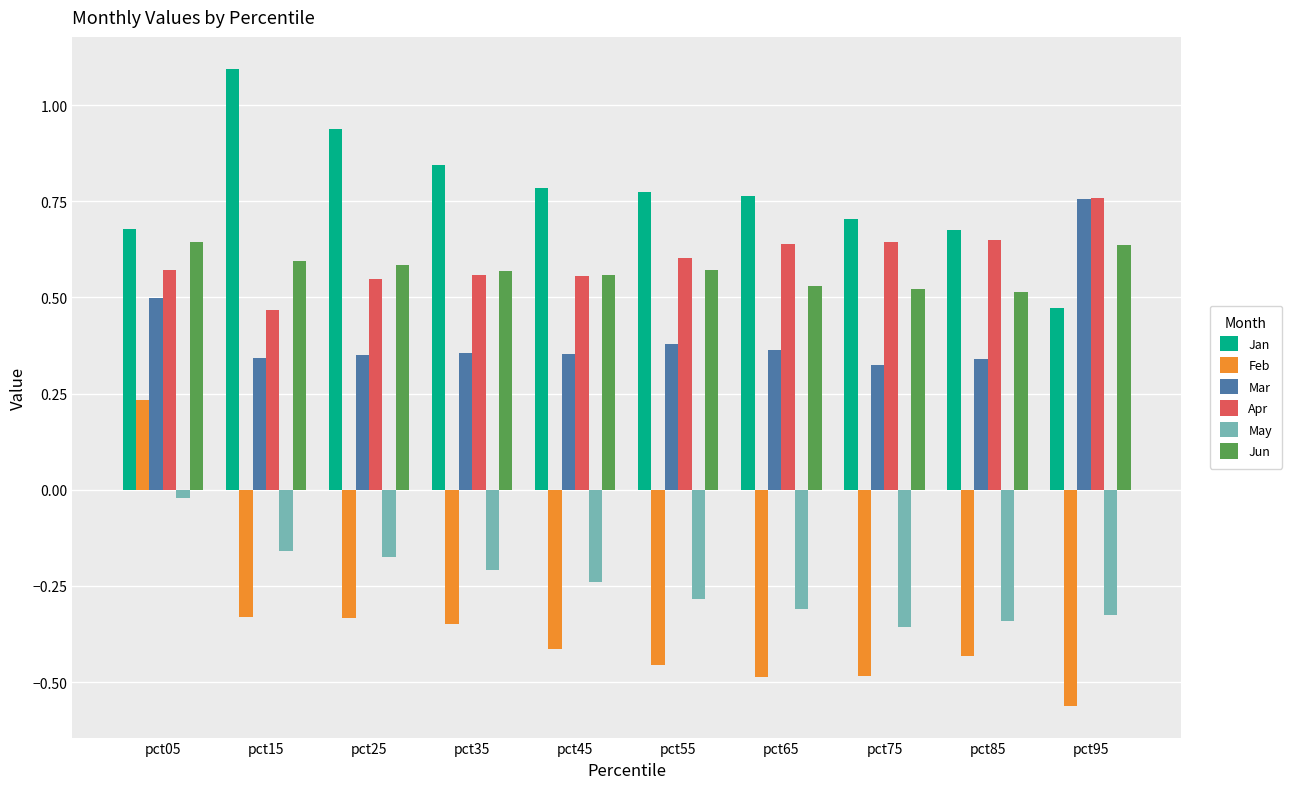

Where is Mar nearest to the value 0?

pct75